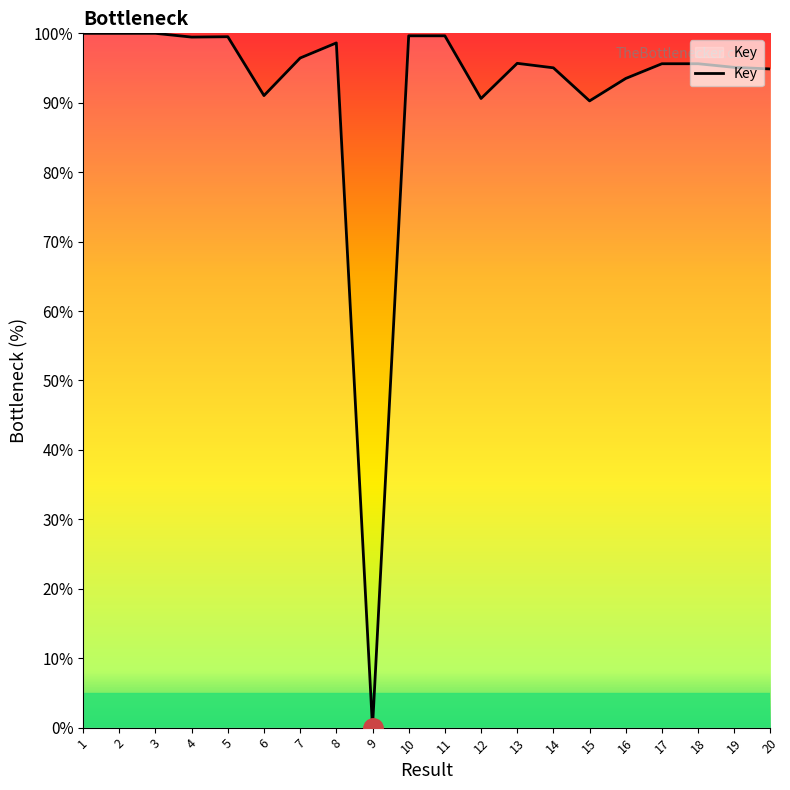

What is the approximate value at 2?

100.0